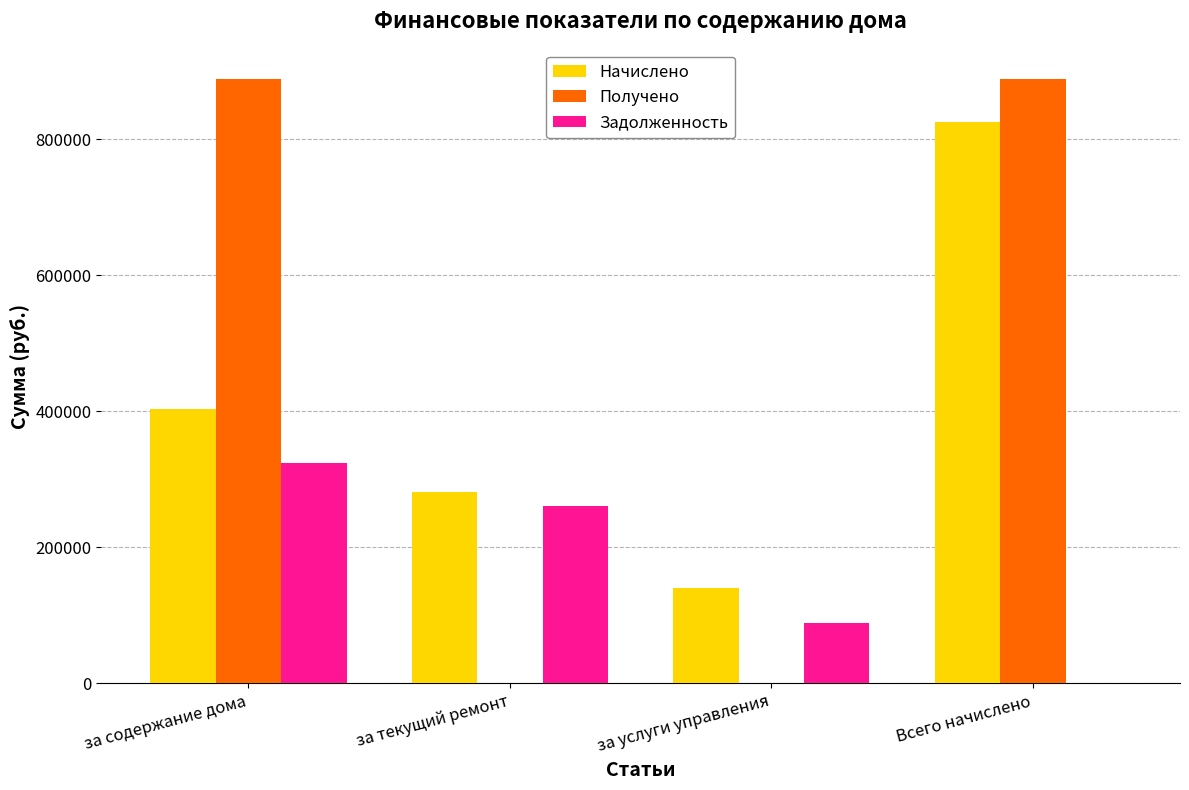

How many data points does each series have?

4